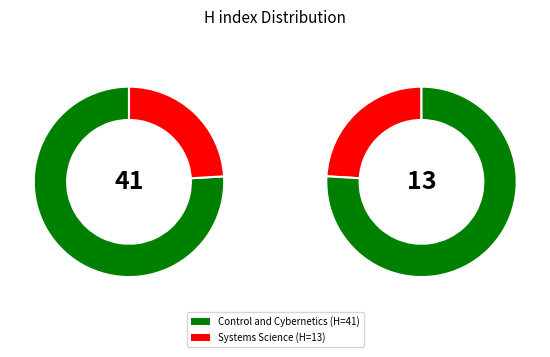

Which slice is the smallest?

Systems Science